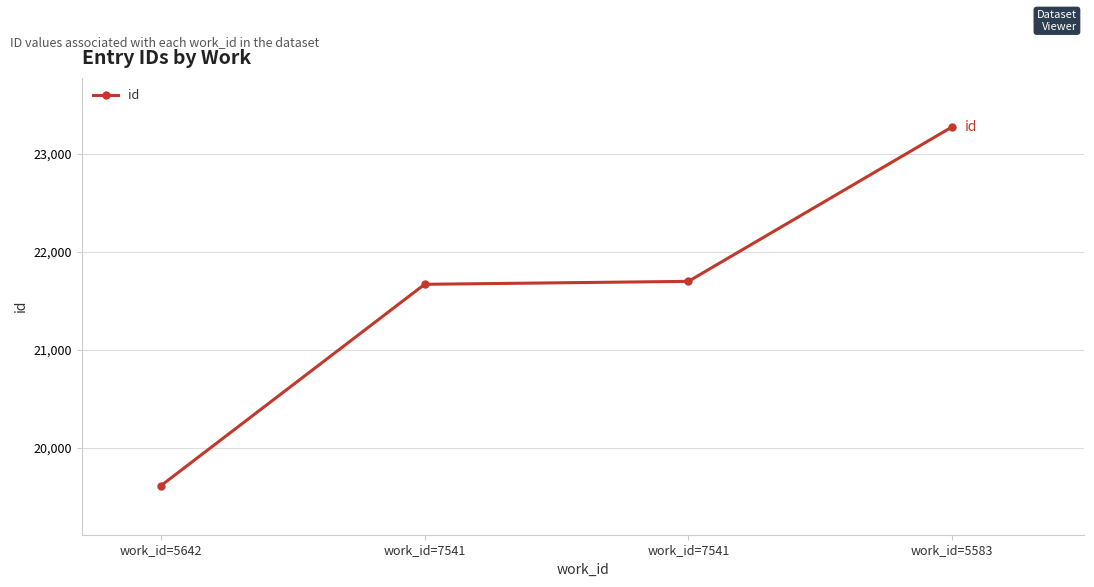

Which category has the lowest value across all series?

work_id=5642